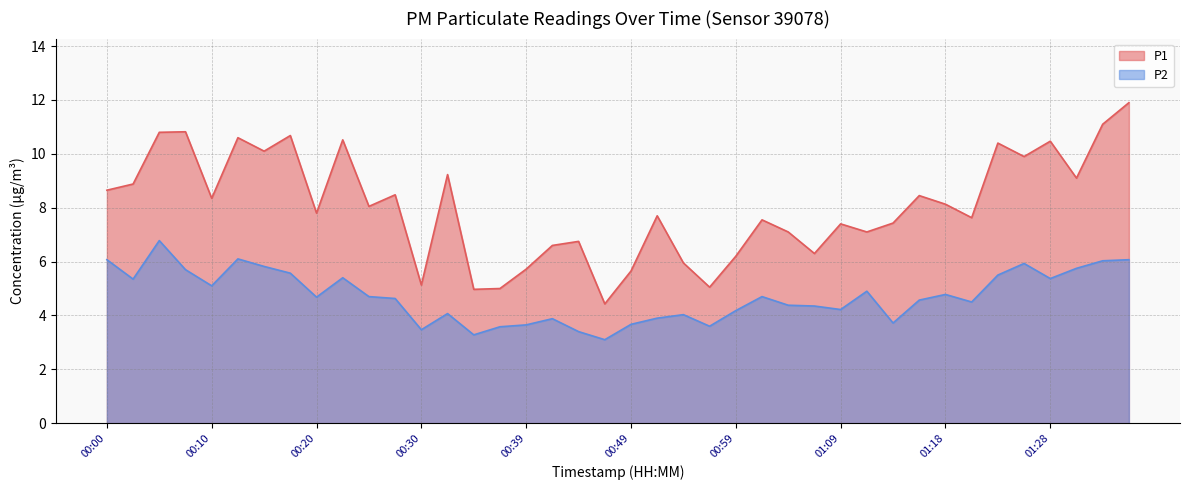

What is the spread (max minus min) of values at 00:08?

5.1